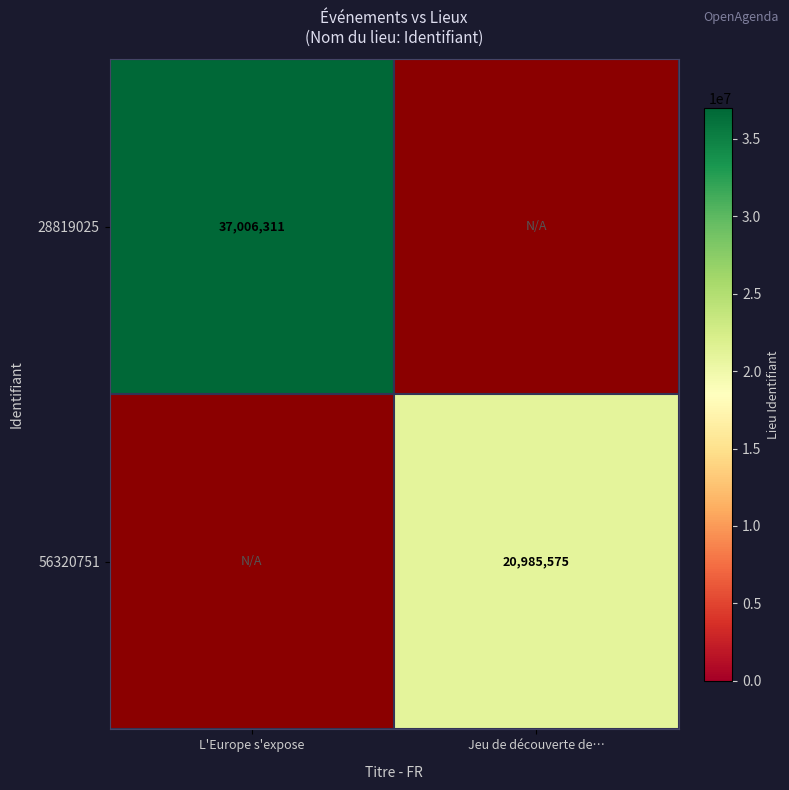

The value of 28819025 at L'Europe s'expose is 37006311. True or false?

True